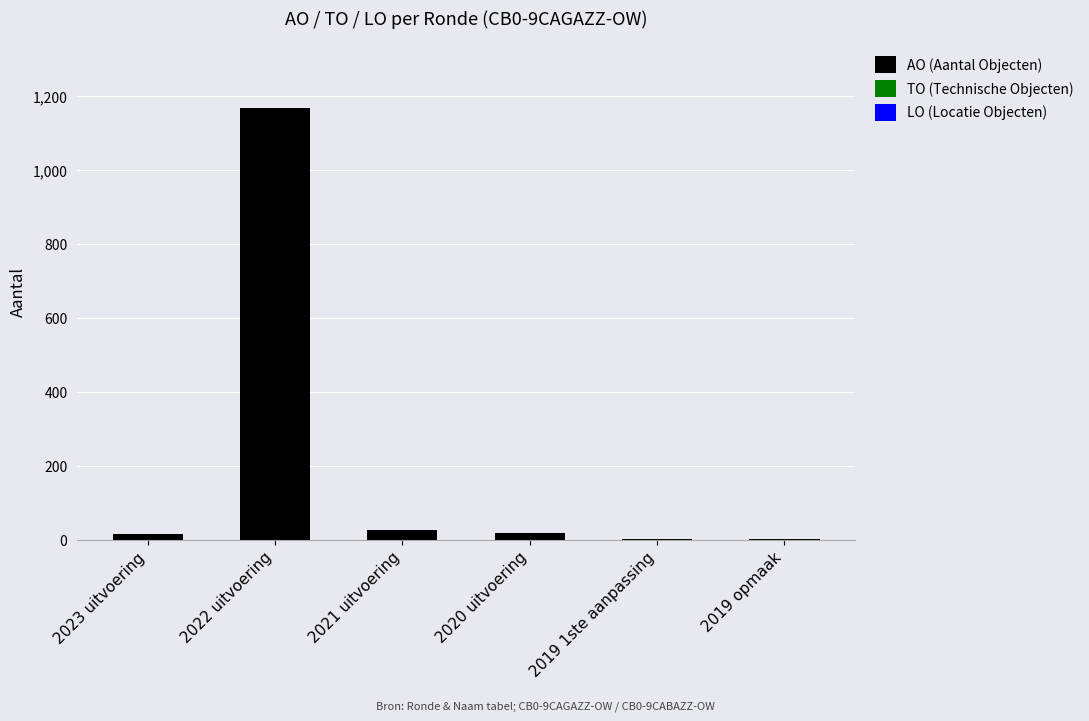

The chart shows a value of 1167 at 2022 uitvoering. True or false?

True